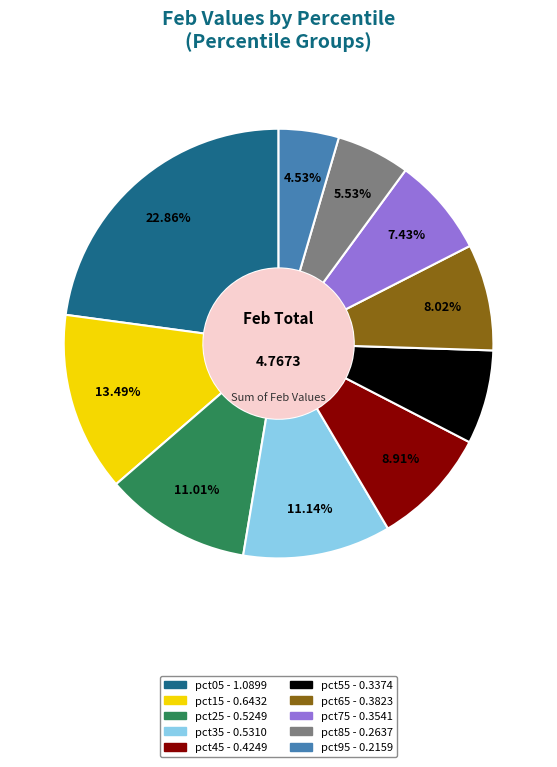

The pct35 slice represents 11% of the pie. True or false?

True